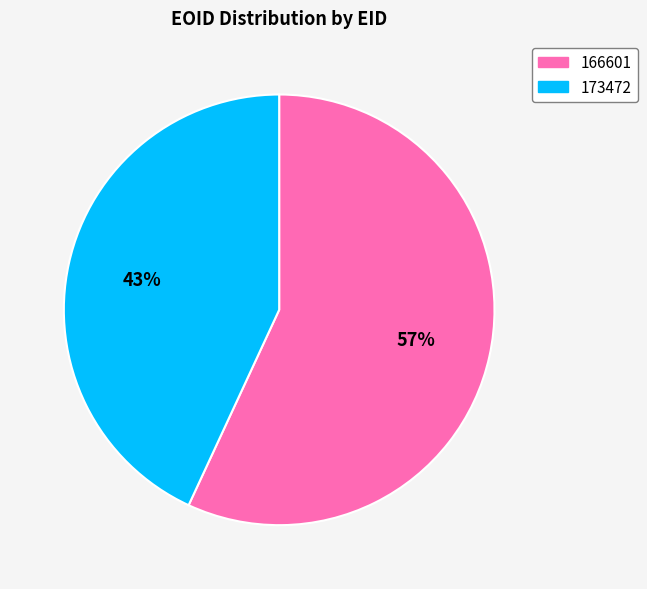

What is the smallest slice in the pie chart?

173472